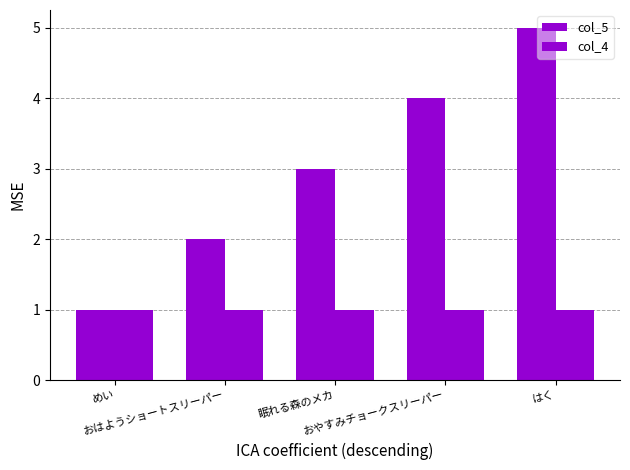

At which category is the sum across all series the highest?

はく